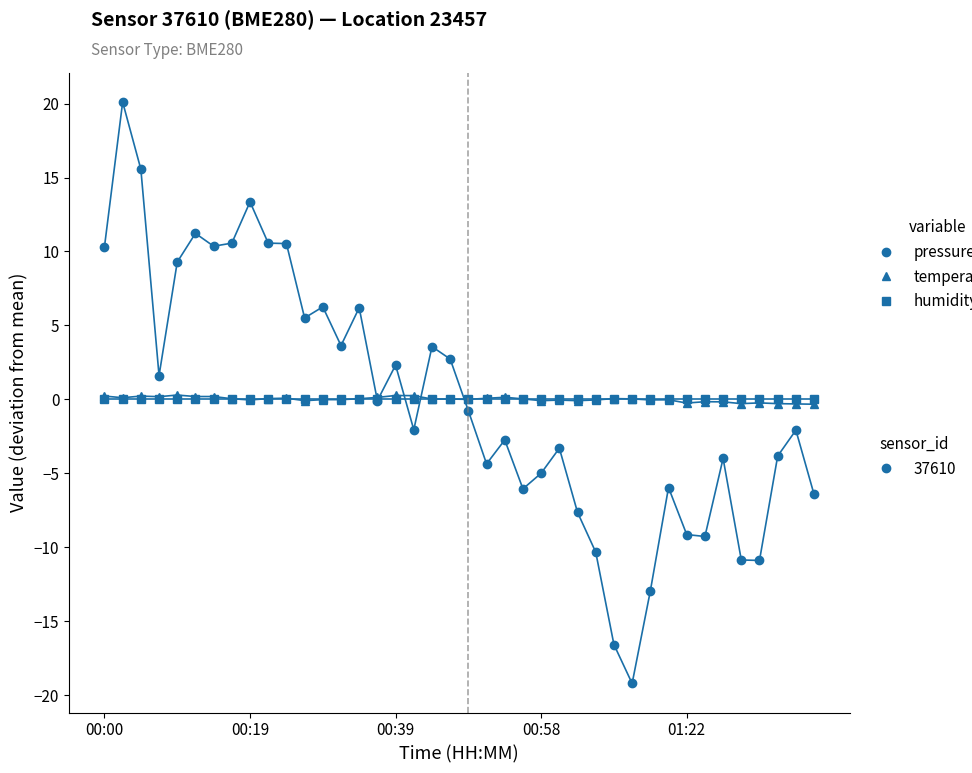

What is the maximum value shown in the chart?

20.1